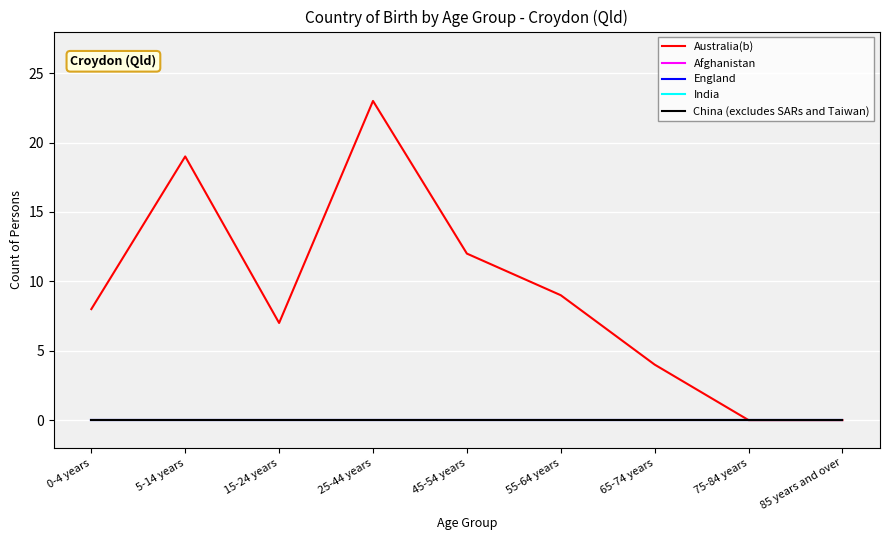

Does the chart display data point markers on the line(s)?

No